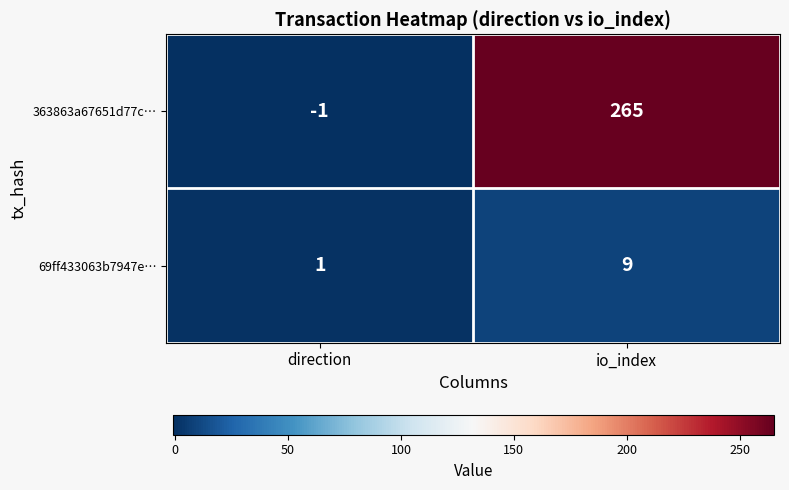

What is the difference between the maximum and minimum values in the 69ff433063b7947e… series?

8